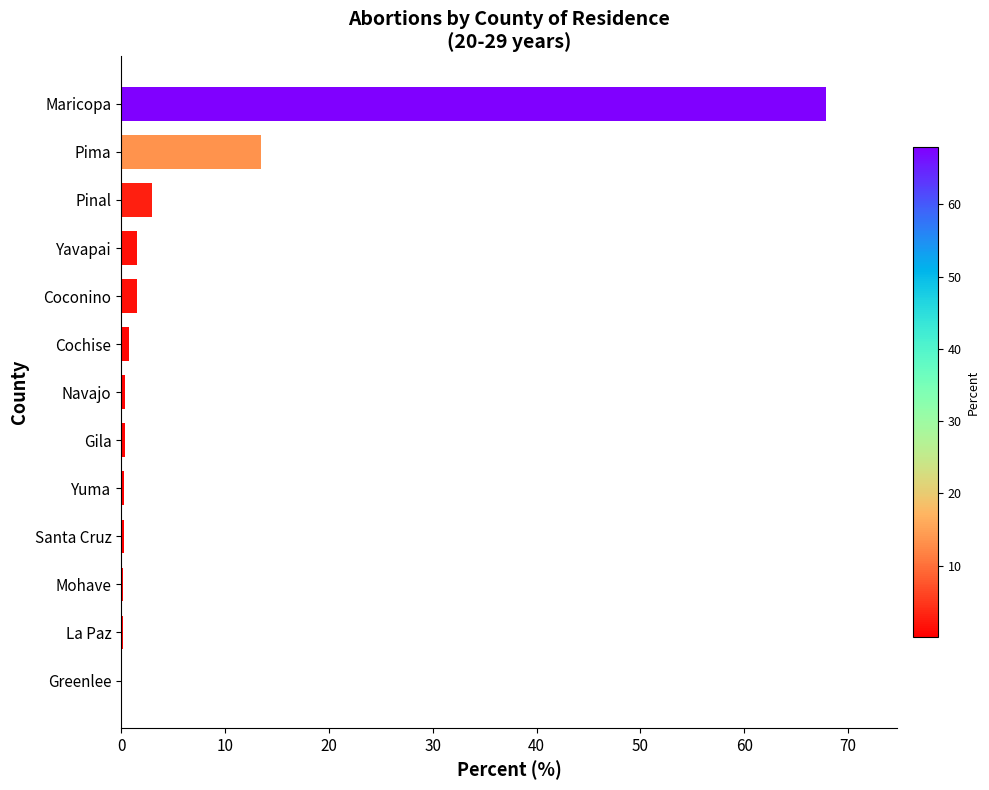

The chart shows a value of 67.9 at Maricopa. True or false?

True